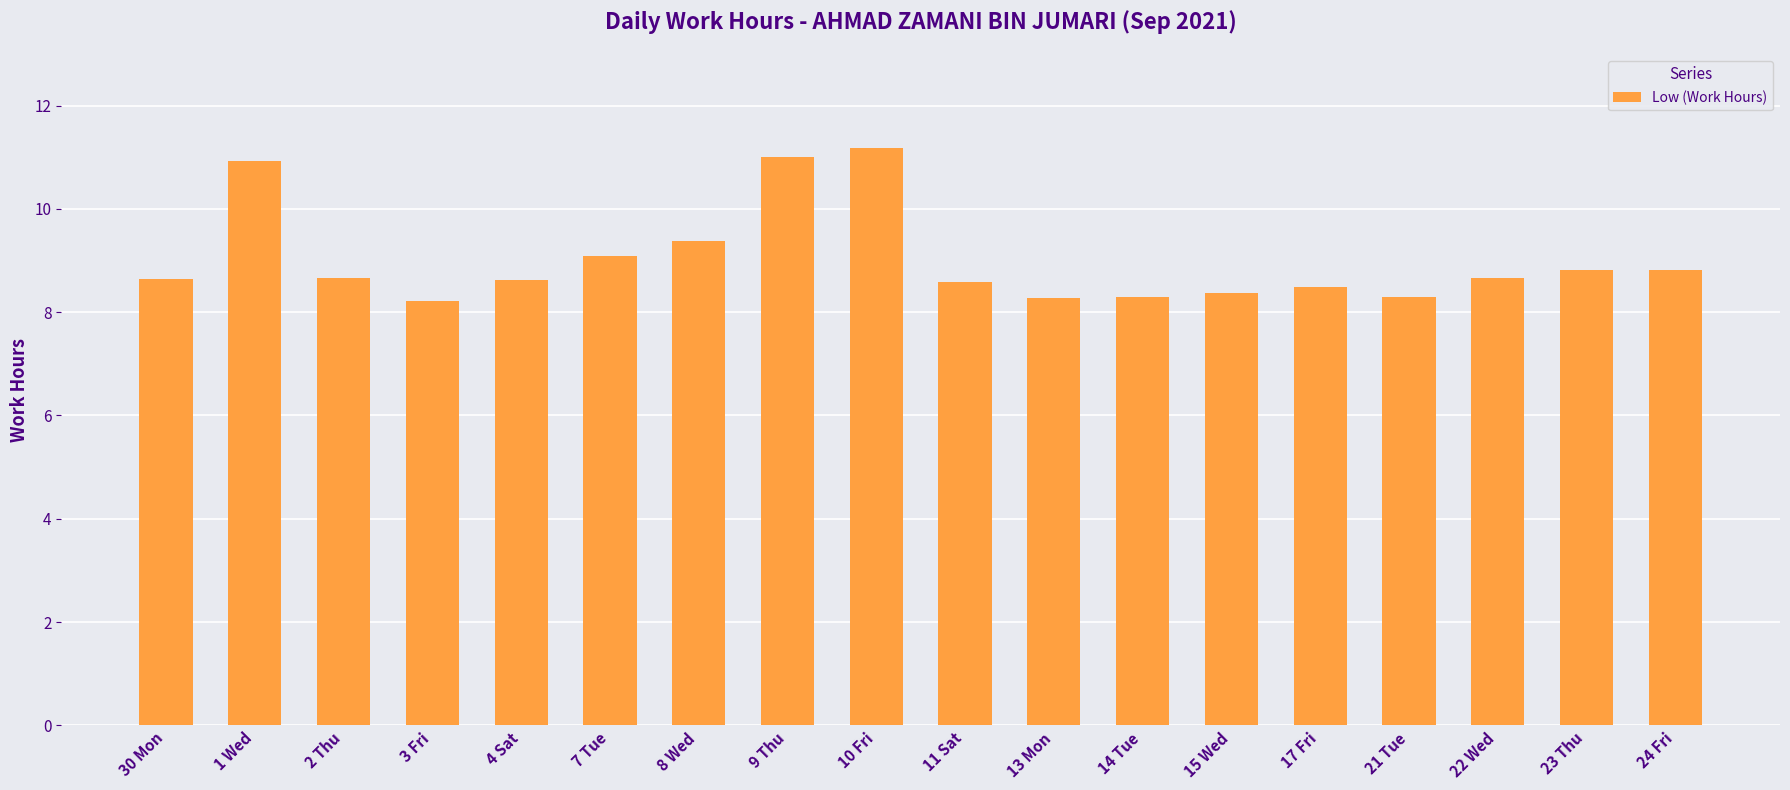

The chart shows a value of 17.7 at 1 Wed. True or false?

False